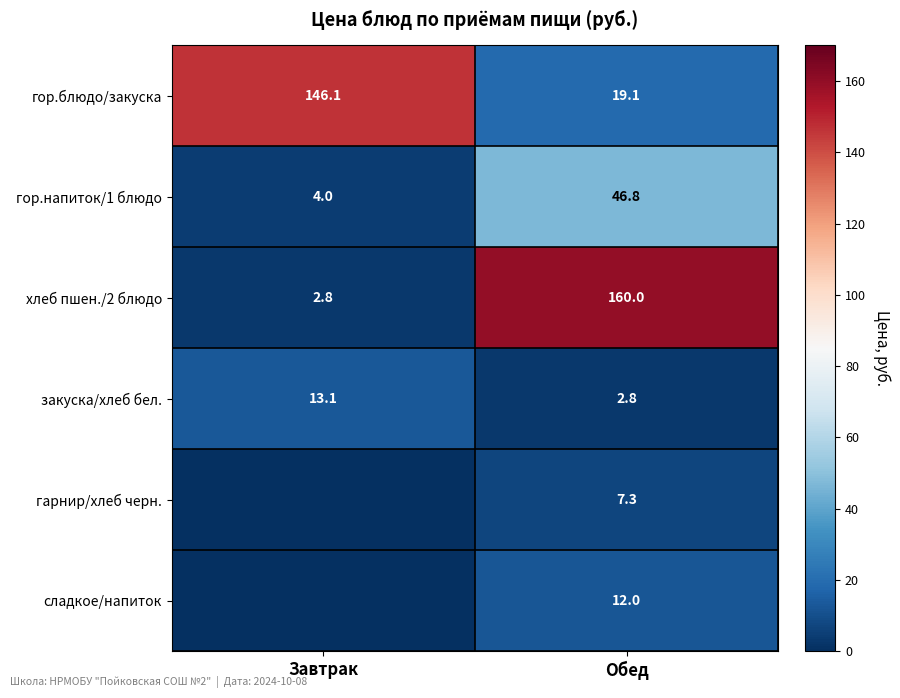

The гор.блюдо/закуска series shows 29.1 at Обед. True or false?

False